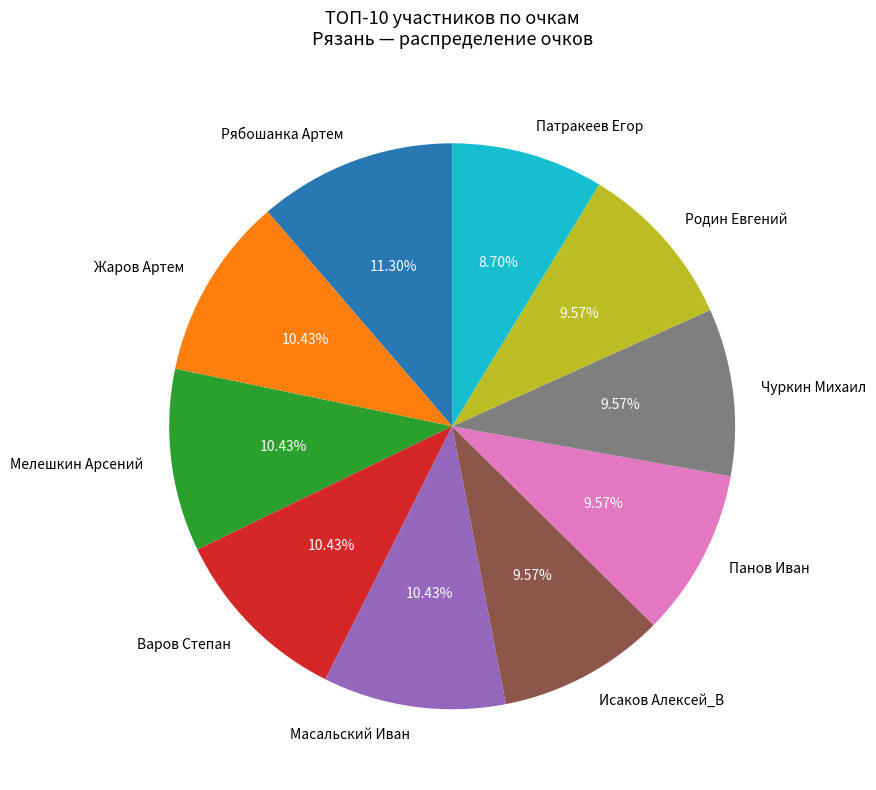

Is Патракеев Егор the majority of the pie?

No